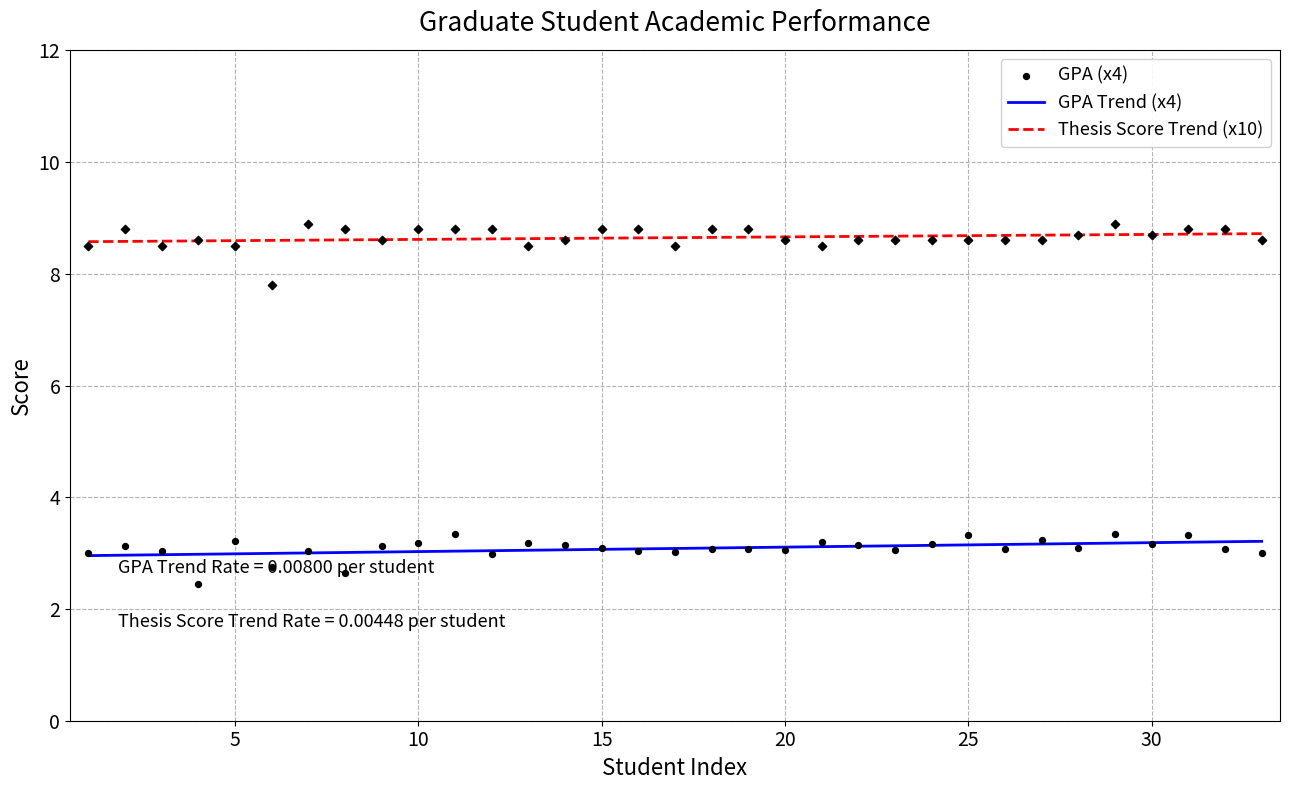

Which series contains the lowest Y value?

GPA (x4)